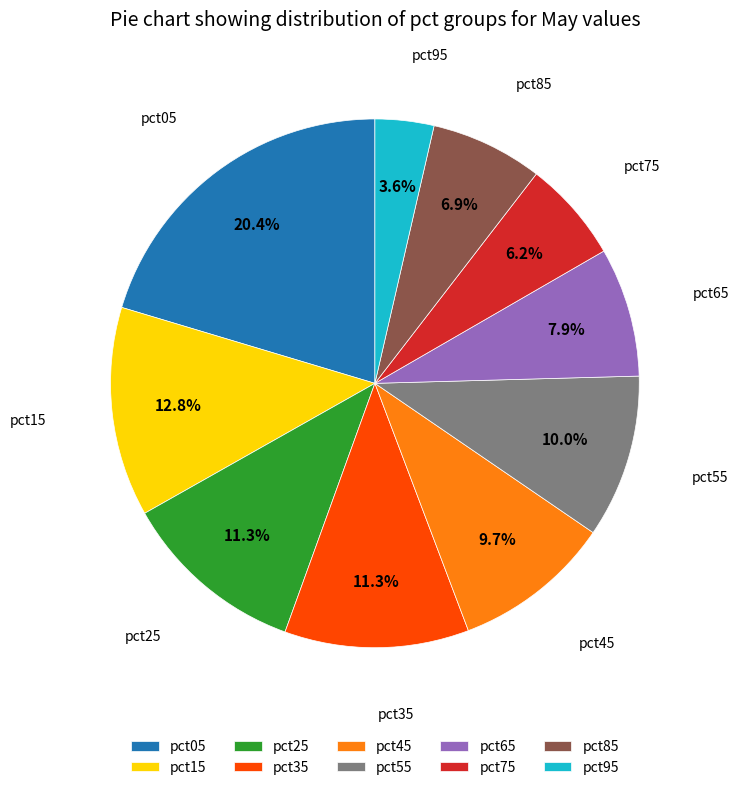

What is the smallest slice in the pie chart?

pct95